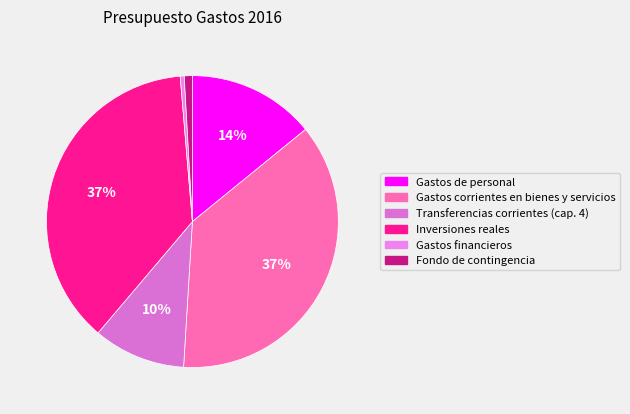

To the nearest percent, what is the combined percentage of Gastos financieros and Fondo de contingencia?

1%